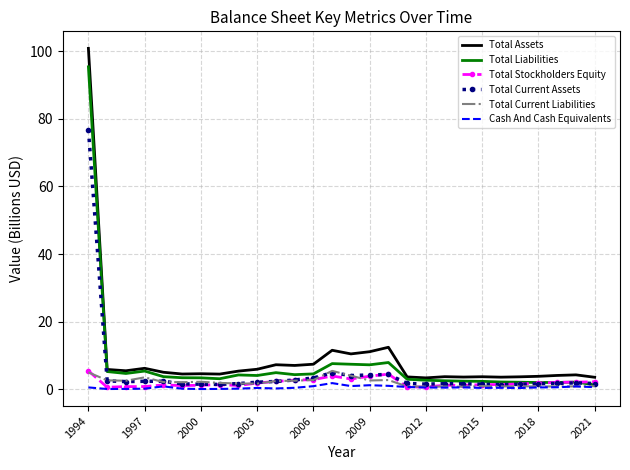

What is the maximum value shown in the chart?

100.9